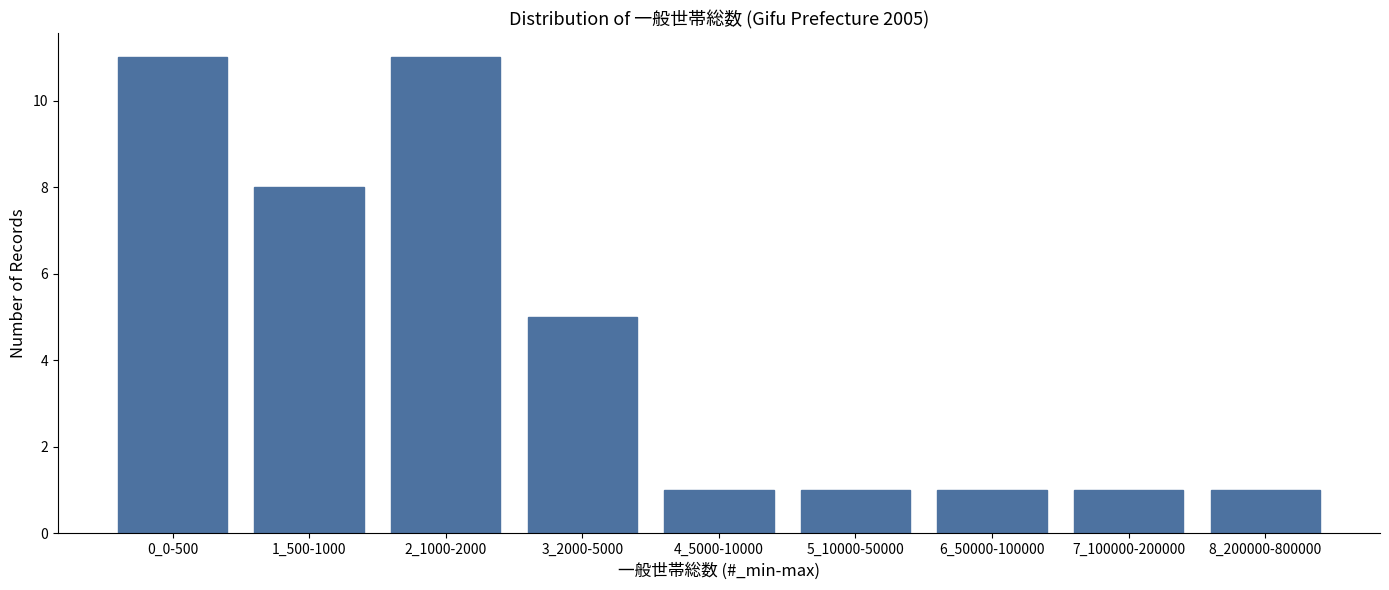

Reading left to right, extract all data points from this chart.

11	8	11	5	1	1	1	1	1